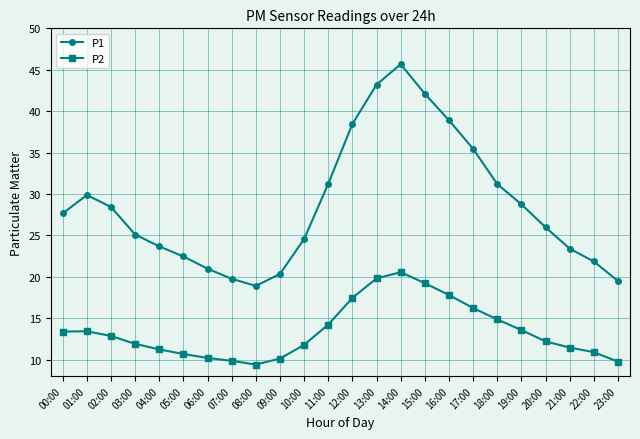

Rank the series by their maximum value, from lowest to highest.

P2, P1